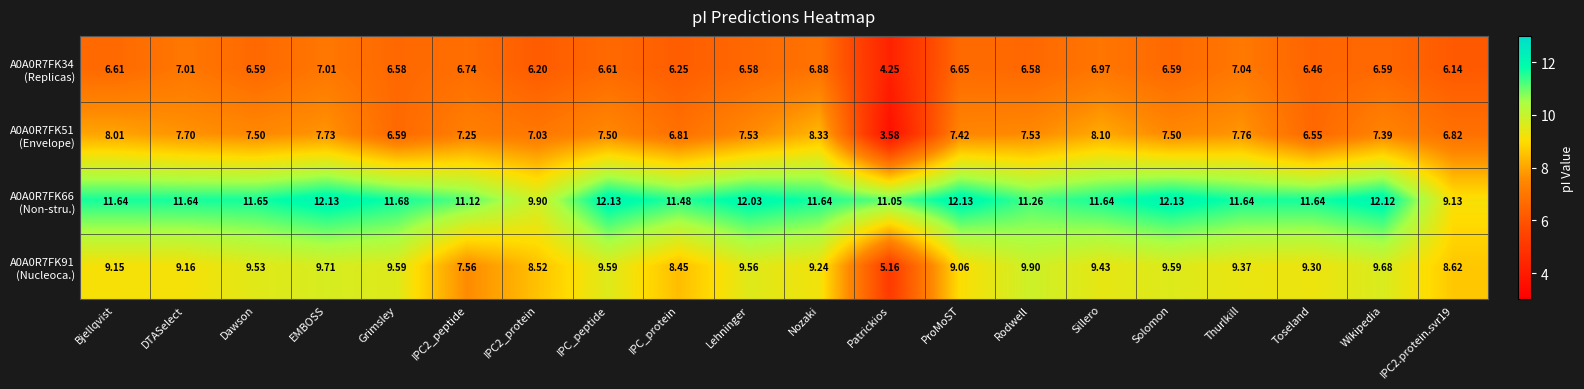

What is the maximum value shown in the chart?

12.1